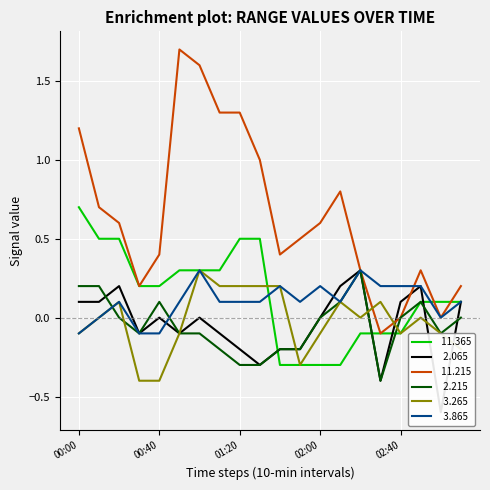

Count the   3.265 values in the range 0 to 1.

11